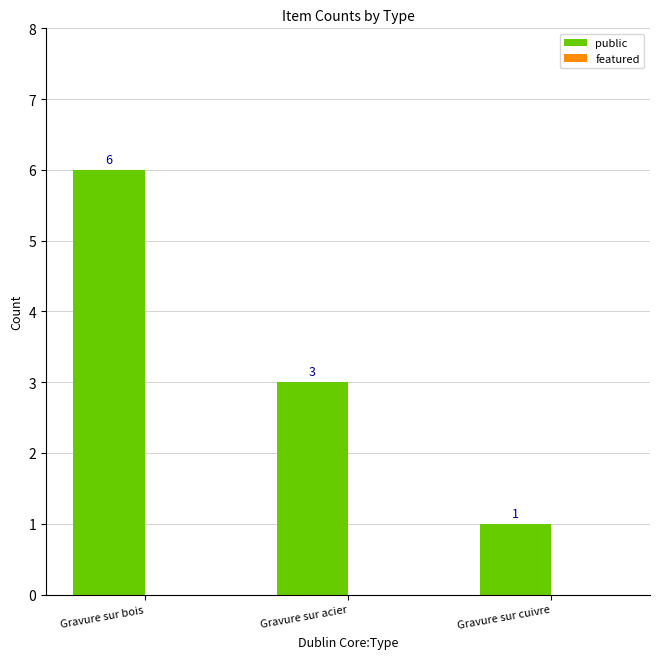

Where does the data first go above 3?

Gravure sur bois